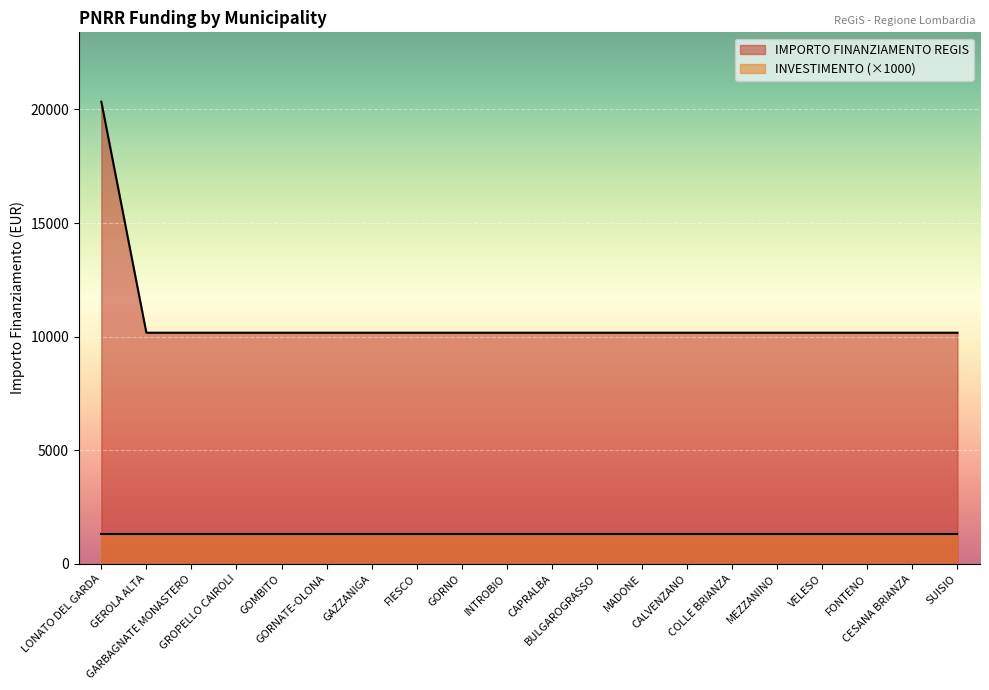

What is the smallest value displayed?

1300